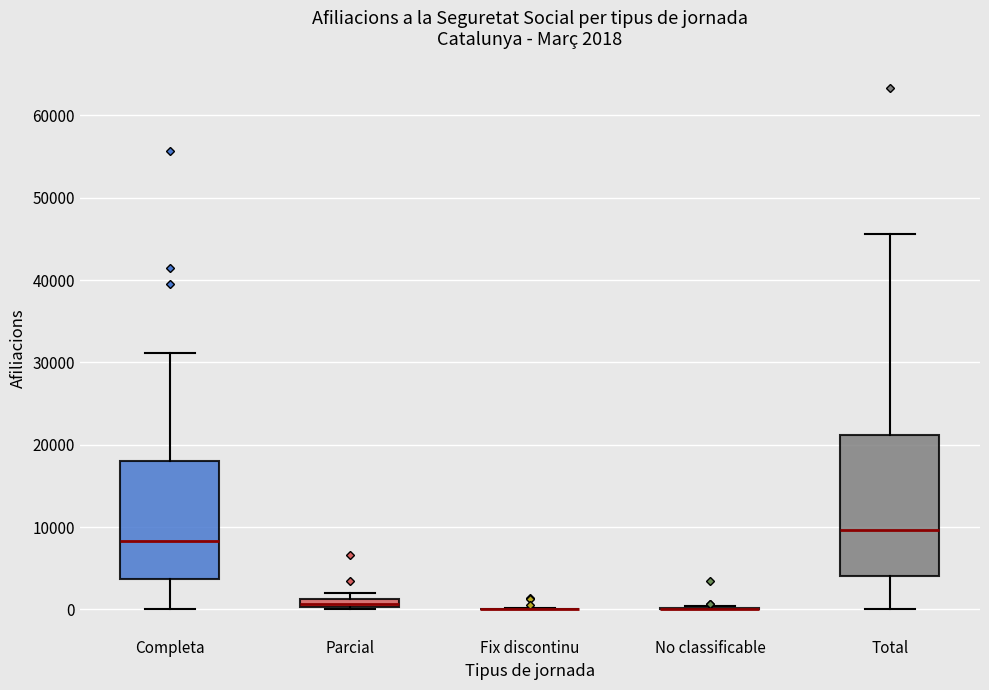

Which box is the tallest, from its lower edge to its upper edge?

Total